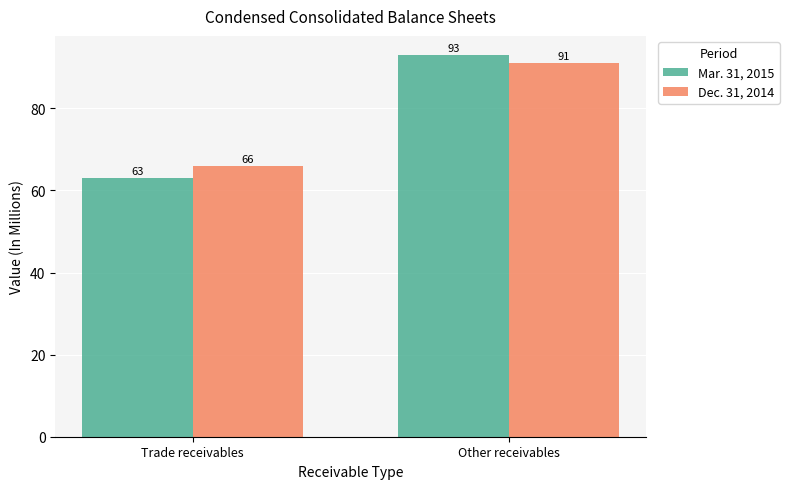

Which series has the largest range (max minus min)?

Mar. 31, 2015